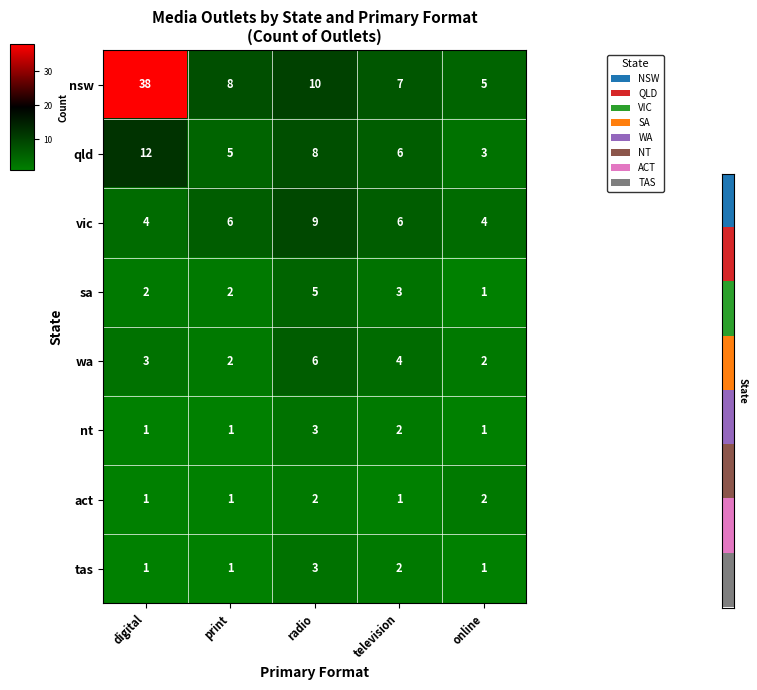

Between digital and online, which series saw the biggest shift?

nsw